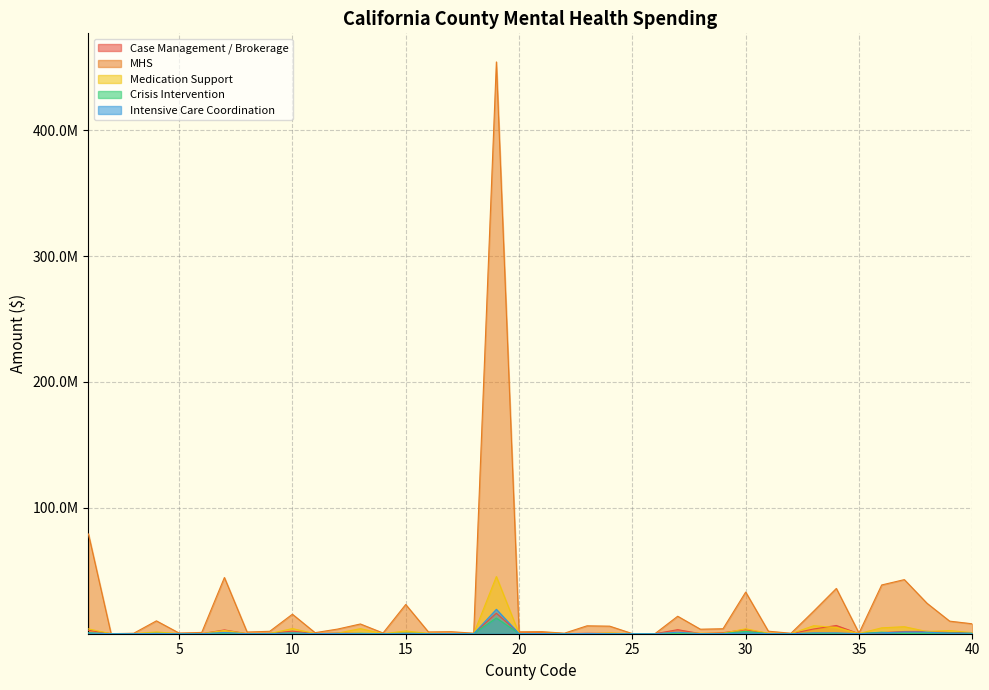

How many positive values does the Case Management / Brokerage series have?

39